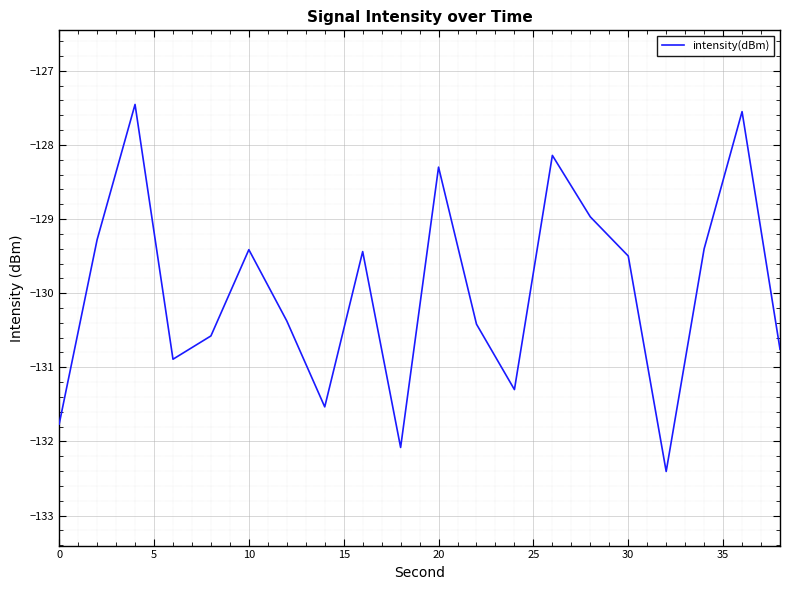

What is the smallest value displayed?

-132.4